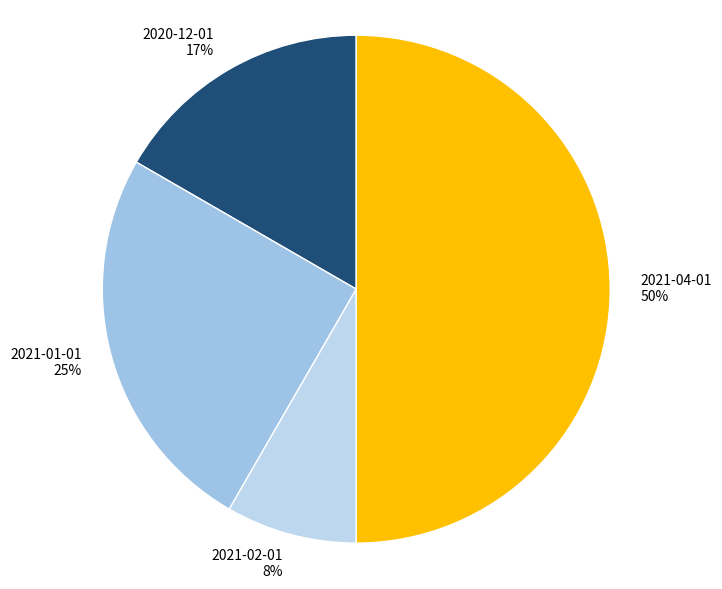

To the nearest percent, what percentage of the pie is 2021-01-01?

25%